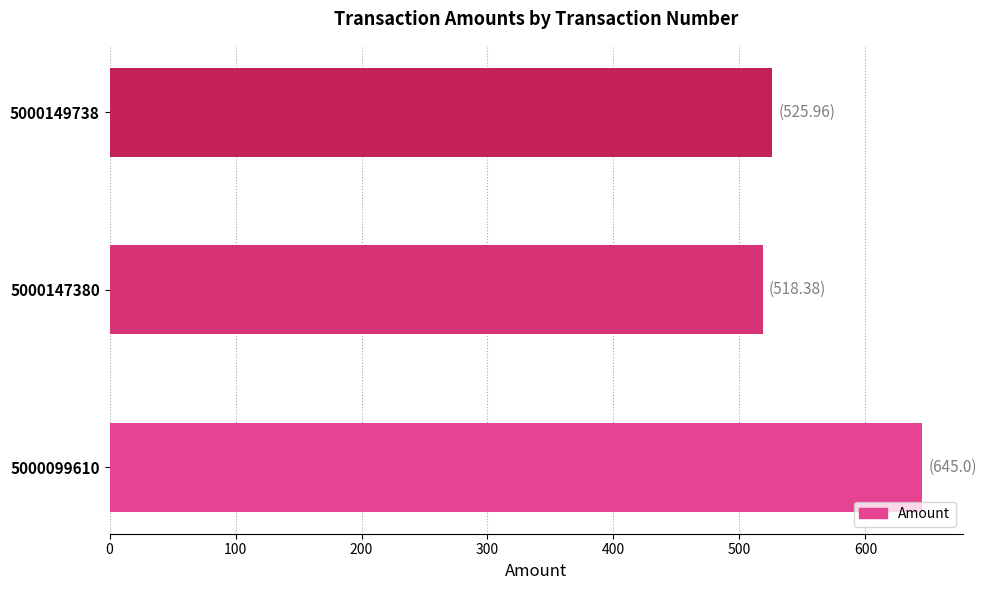

What is the average value?

563.1